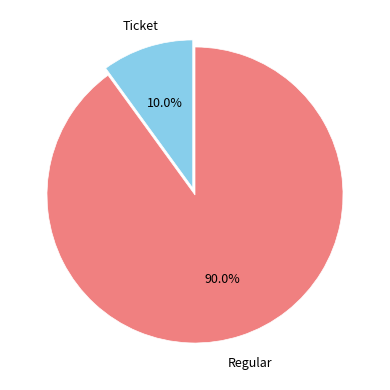

Is there a majority slice in this chart?

Yes